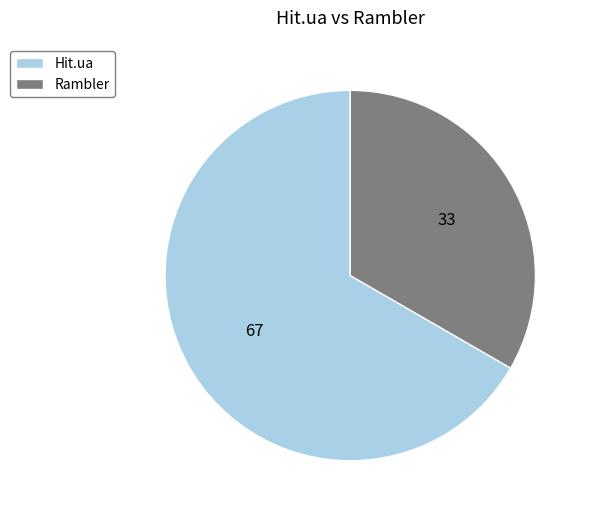

How many slices are in this pie chart?

2